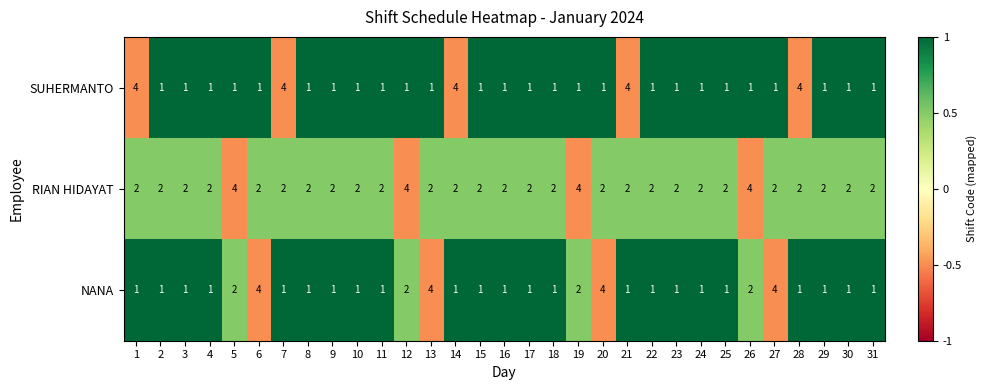

Which series has the largest total across all categories?

RIAN HIDAYAT